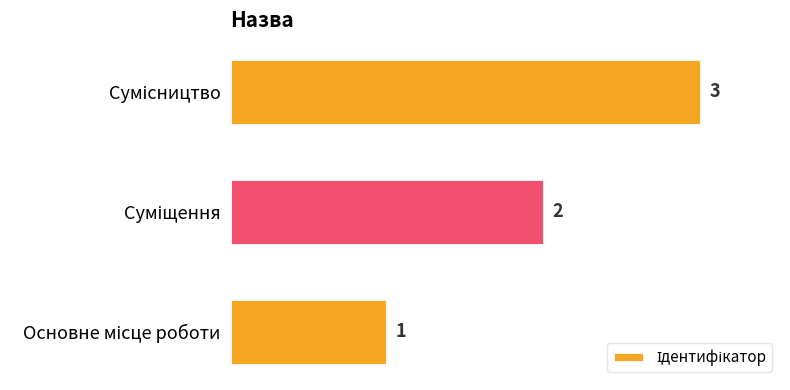

How many series are shown in this chart?

1